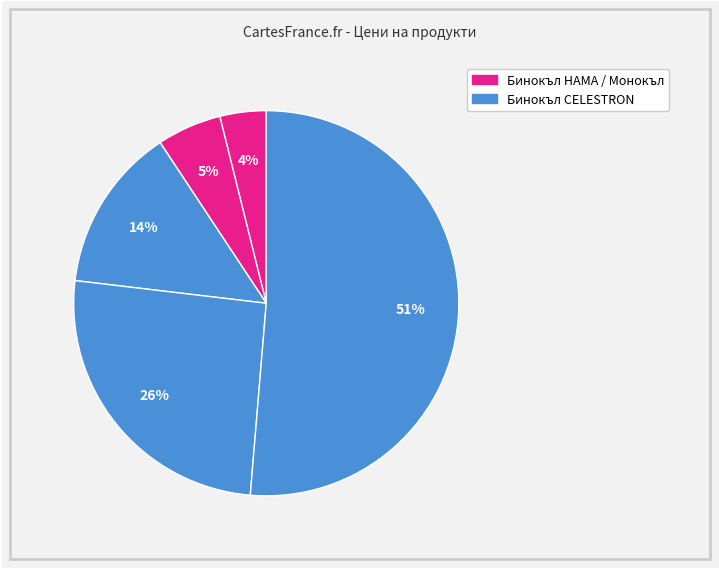

Which category has the biggest portion of the pie?

Бинокъл CELESTRON Skymaster, 25 x 70